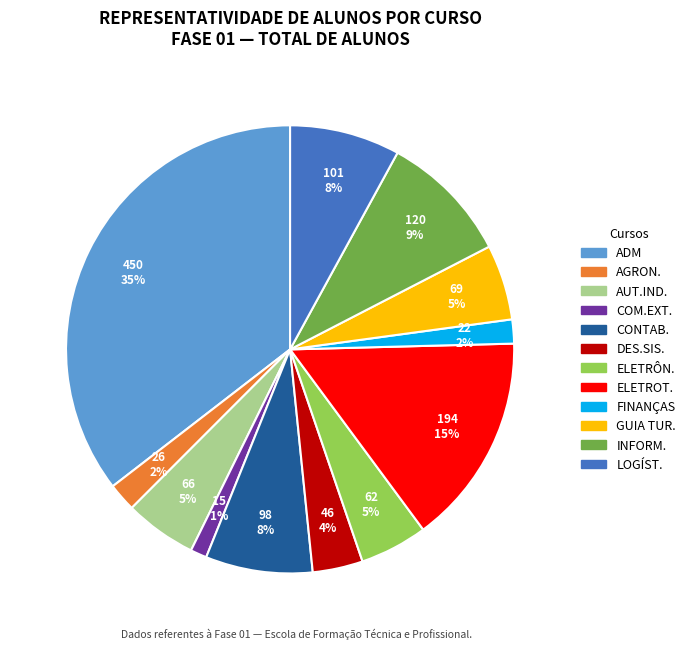

To the nearest percent, what is the difference between the largest and smallest slice percentages?

34%